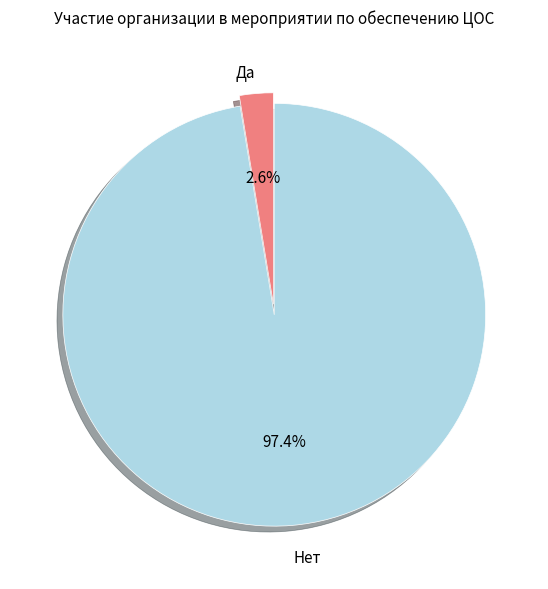

Which has a higher value, Нет or Да?

Нет